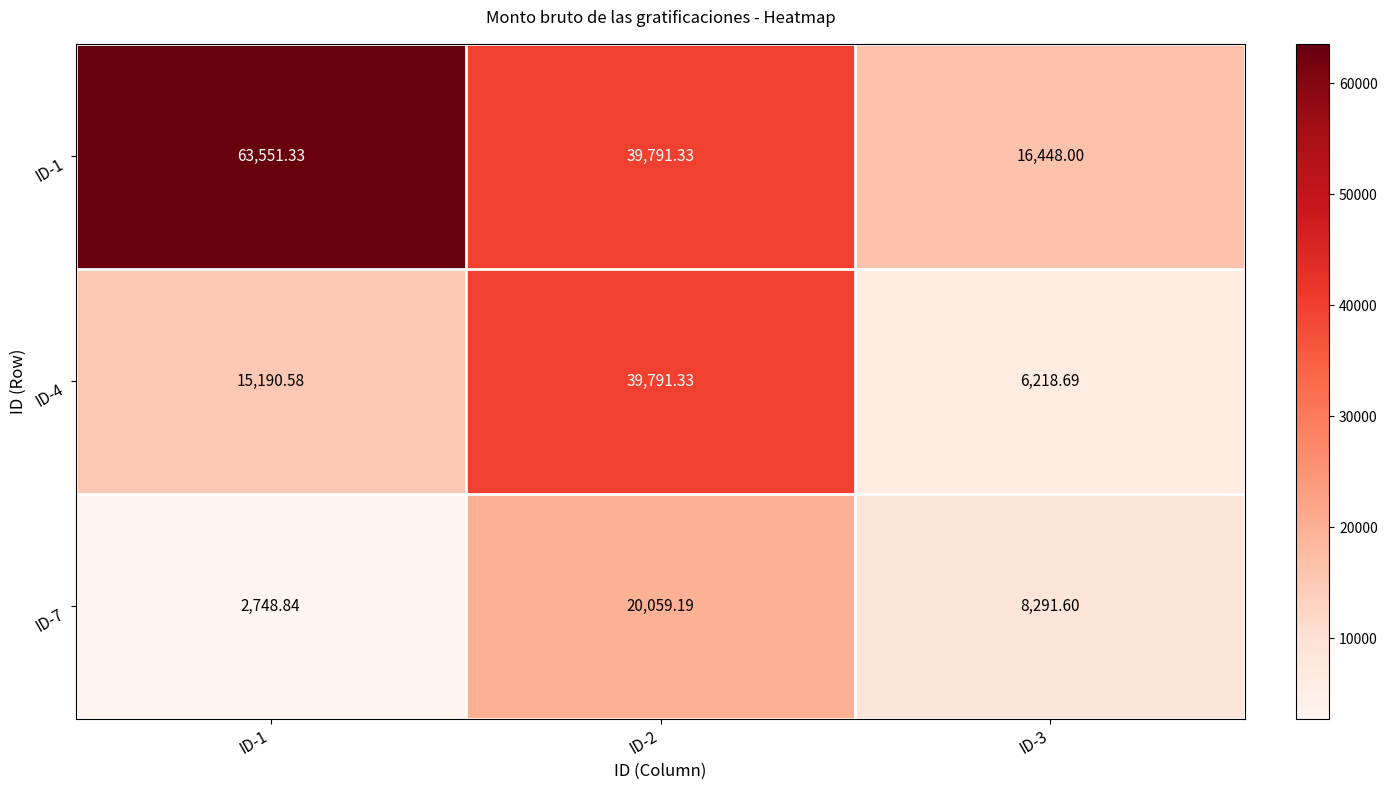

What is the difference between the highest and lowest values at ID-2?

19732.1